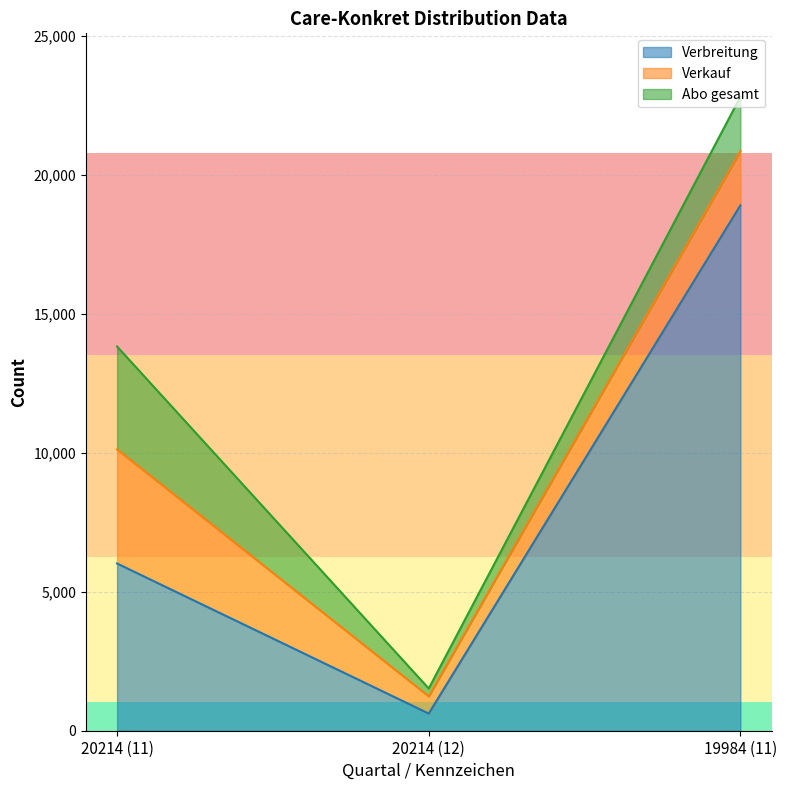

List the labels in order of Verkauf value, largest first.

20214 (11), 19984 (11), 20214 (12)